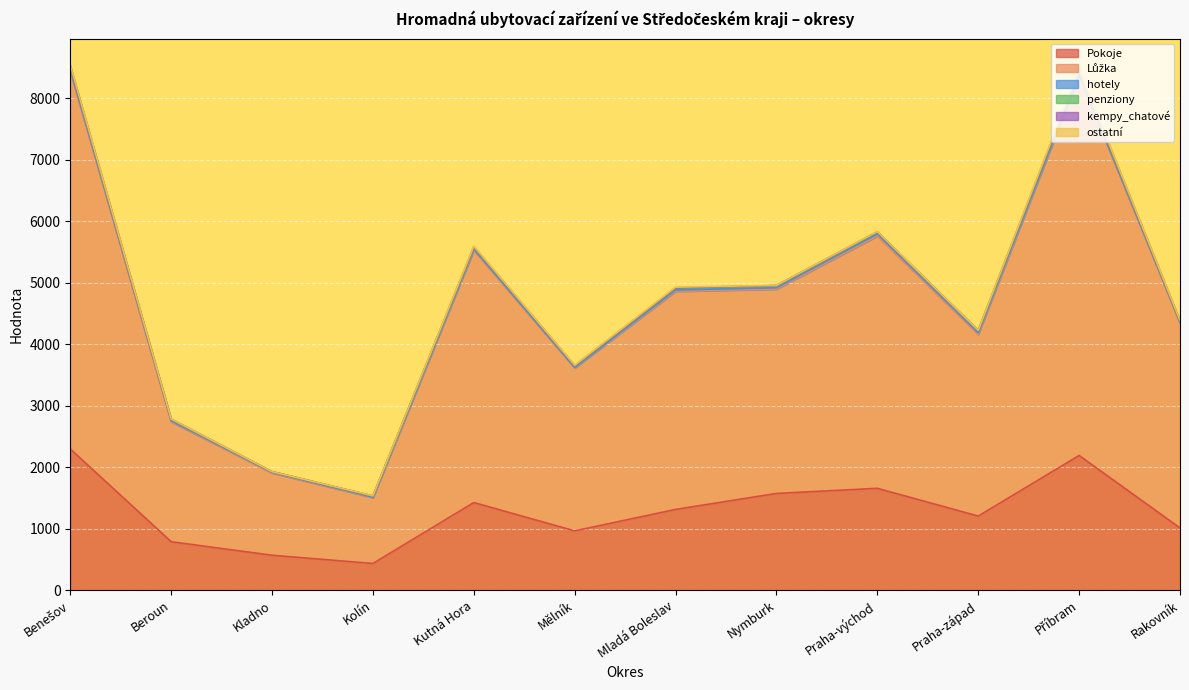

True or false: Pokoje has a value of 1796 at Mladá Boleslav.

False